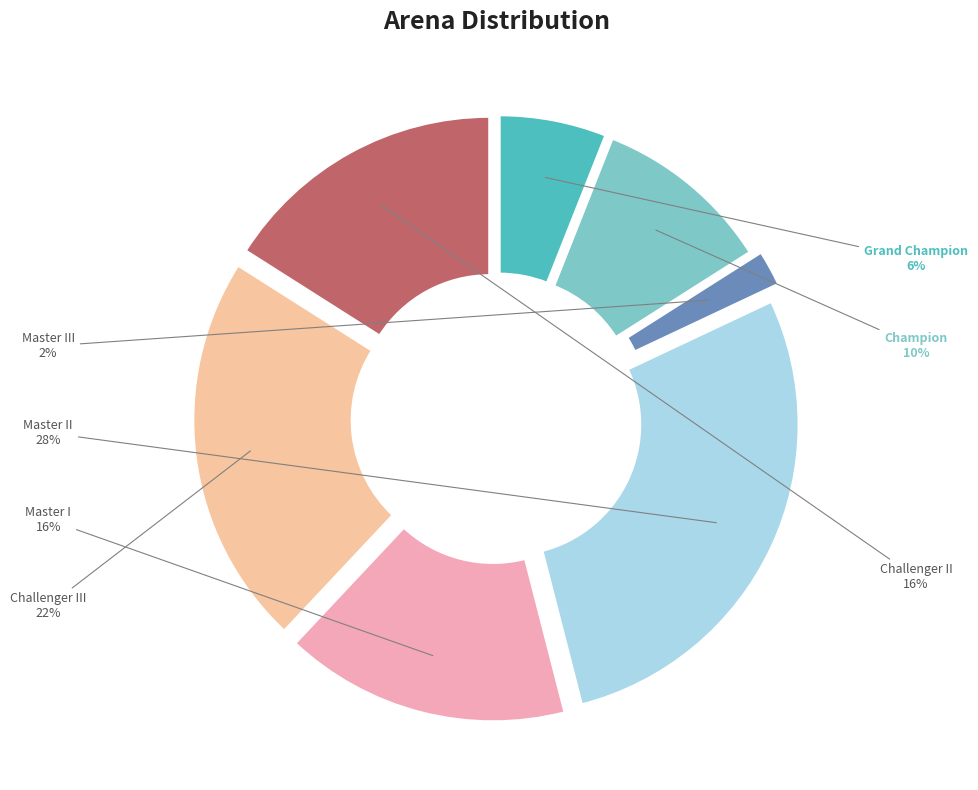

To the nearest percent, what portion does Challenger III represent?

22%